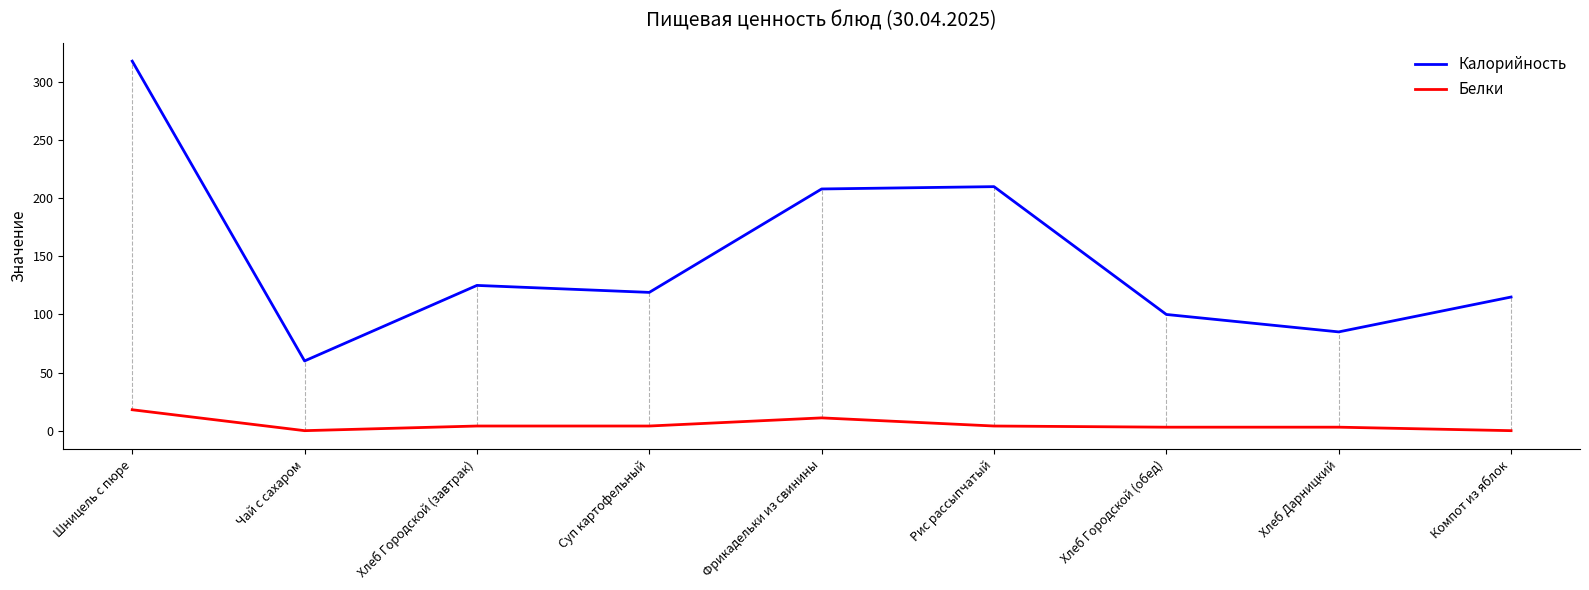

Which series has the widest spread of values?

Калорийность